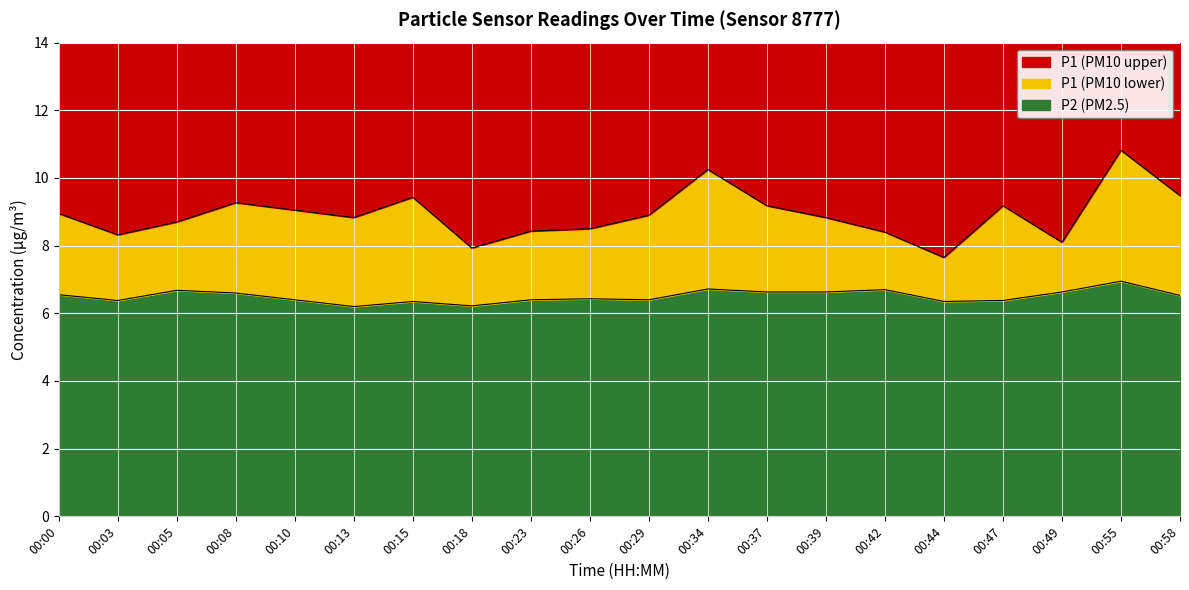

Where does the P1 series first go above 8?

00:00